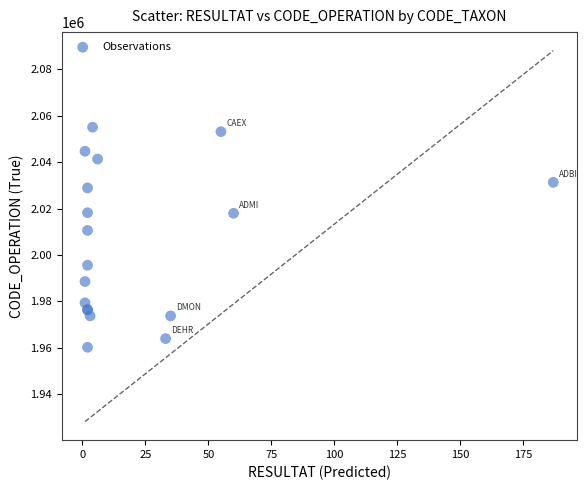

What Y value in the scatter plot is closest to 2007638?

2010589.6